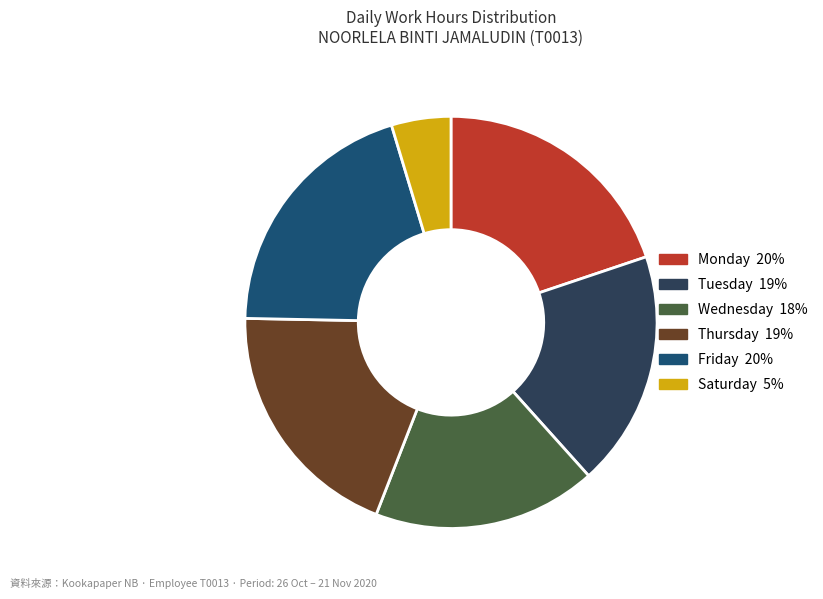

Is there any slice that represents more than half of the pie?

No